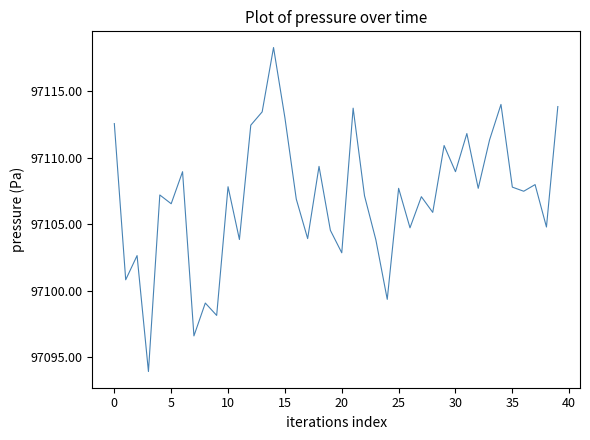

What is the smallest value displayed?

97093.9